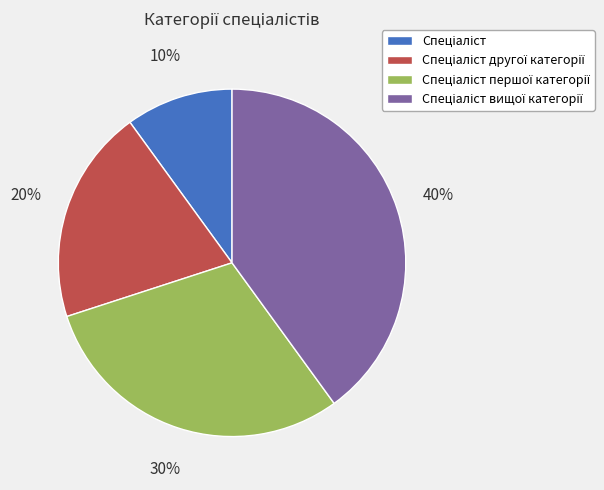

To the nearest percent, what is the difference between the largest and smallest slice percentages?

30%